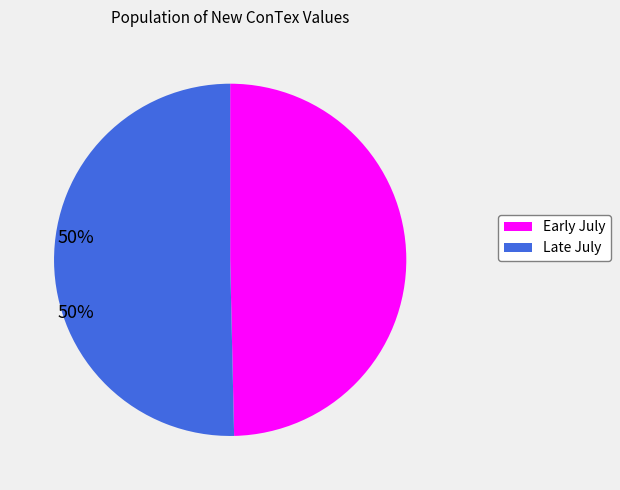

The Early July slice represents 43% of the pie. True or false?

False